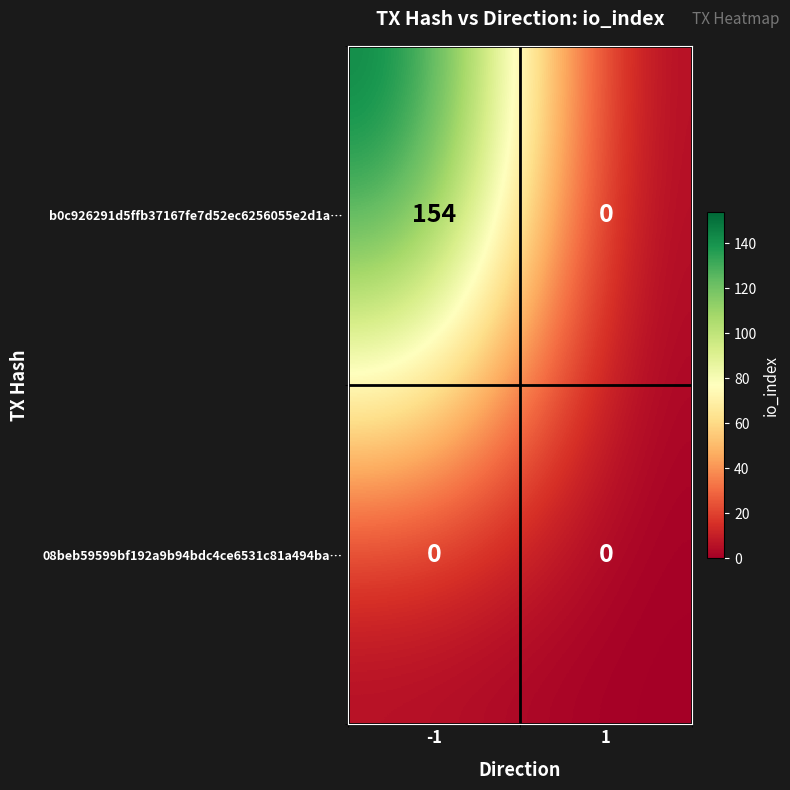

Which series has the largest total across all categories?

b0c926291d5ffb37167fe7d52ec6256055e2d1a…